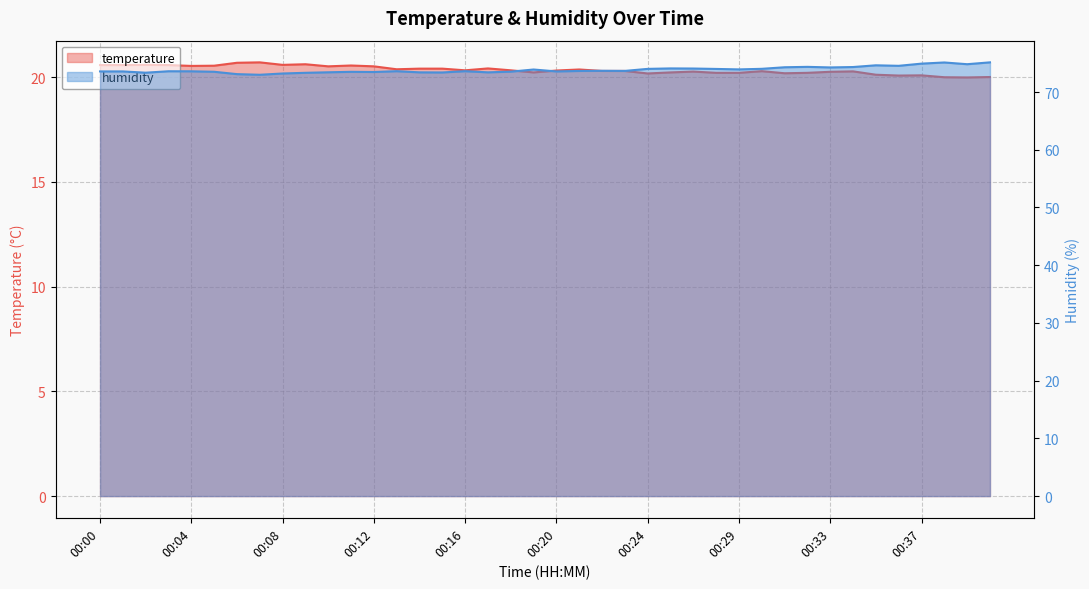

List the series in order of their peak value, lowest first.

temperature, humidity